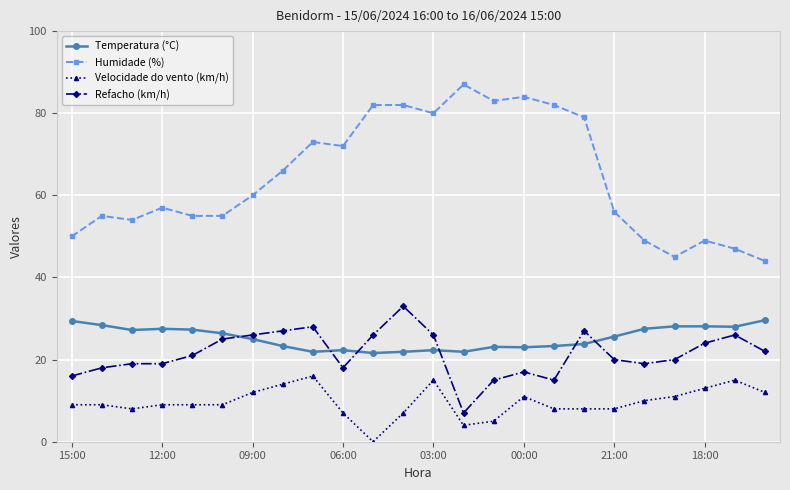

True or false: Humidade (%) and Refacho (km/h) intersect in this chart.

False